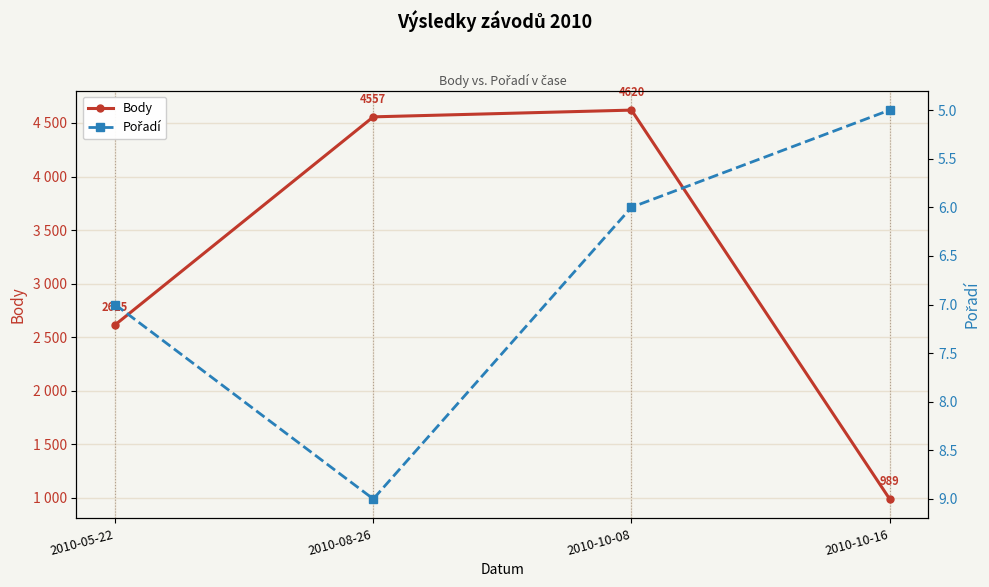

What is the difference between the maximum and minimum values in the Pořadí series?

4